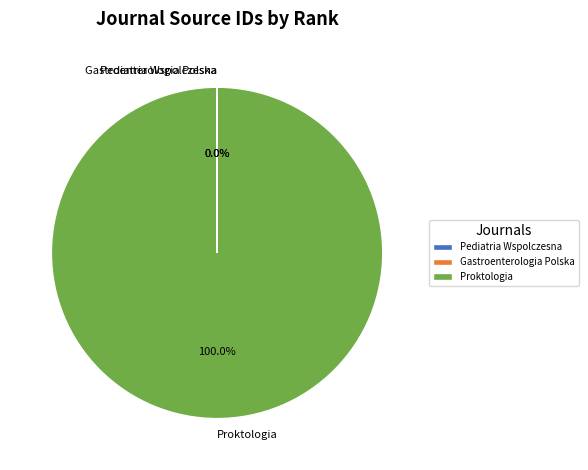

Which category has the biggest portion of the pie?

Proktologia